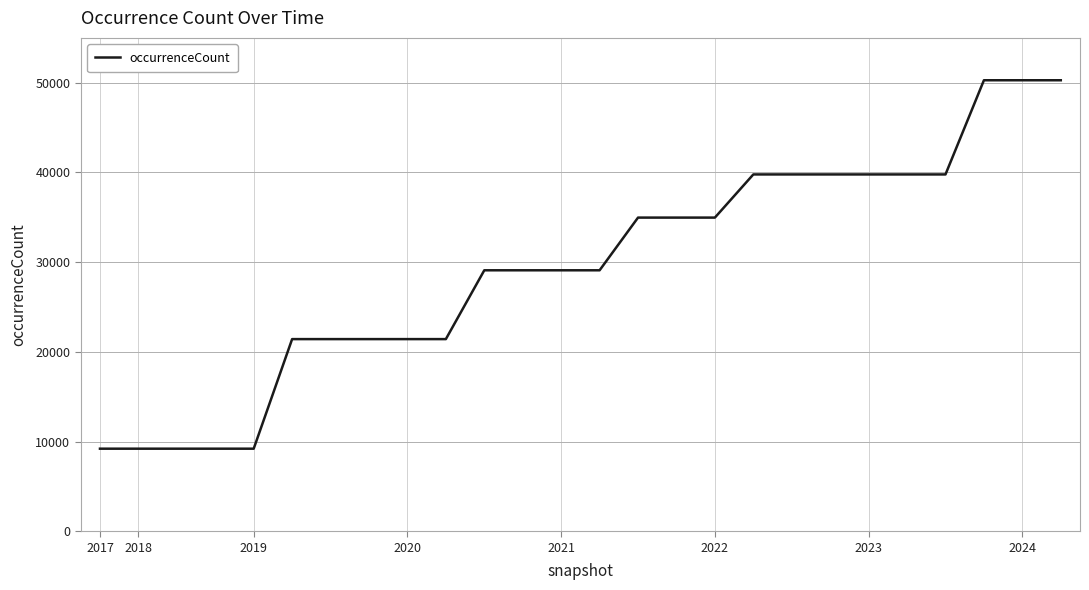

What is the greatest value displayed?

50277